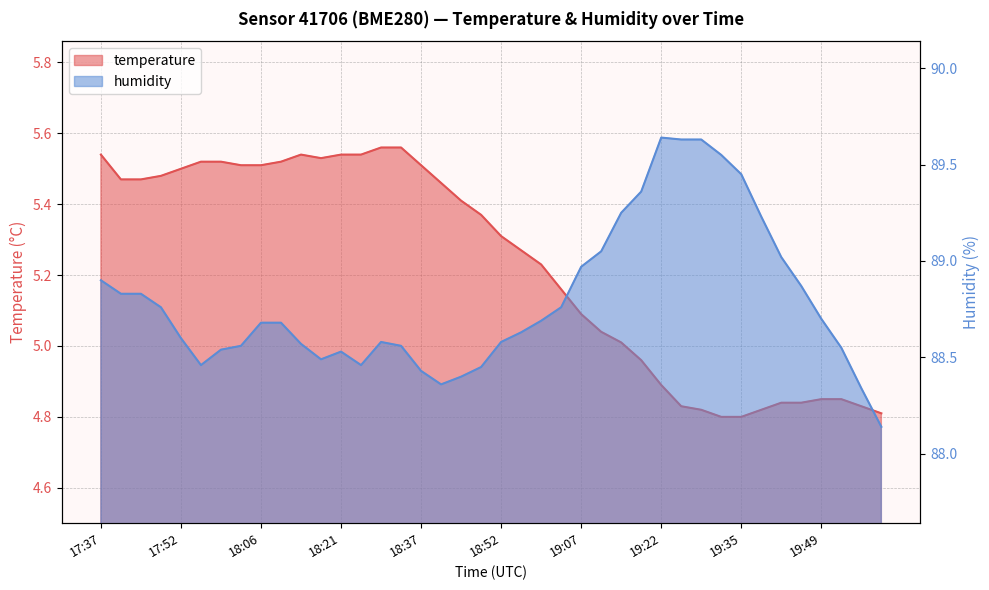

What is the label of the 17th point from the right?

19:03